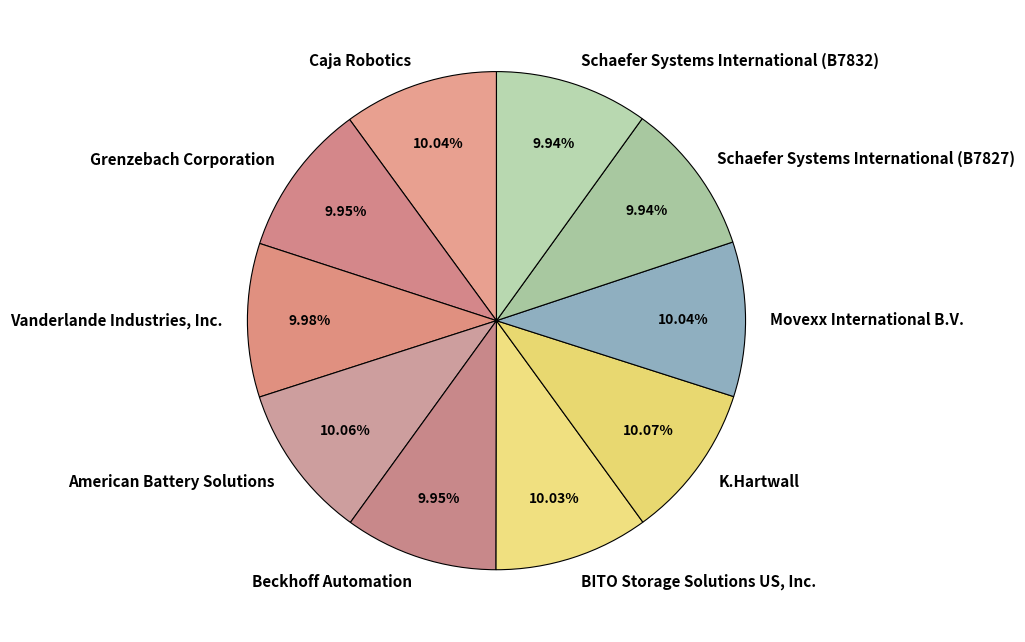

The Caja Robotics slice represents 1% of the pie. True or false?

False